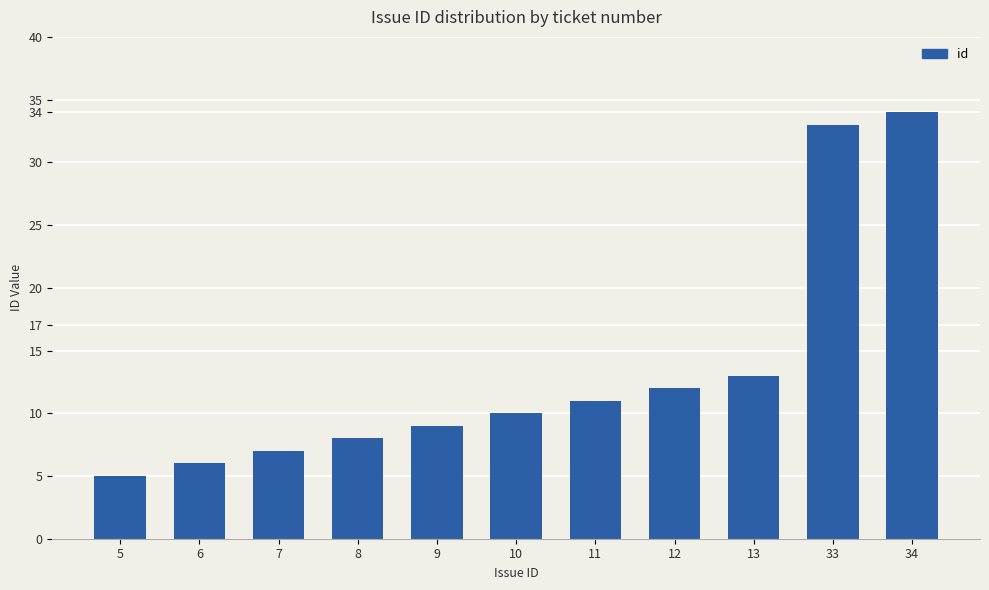

What is the ratio of the value at 34 to the value at 33?

1.0